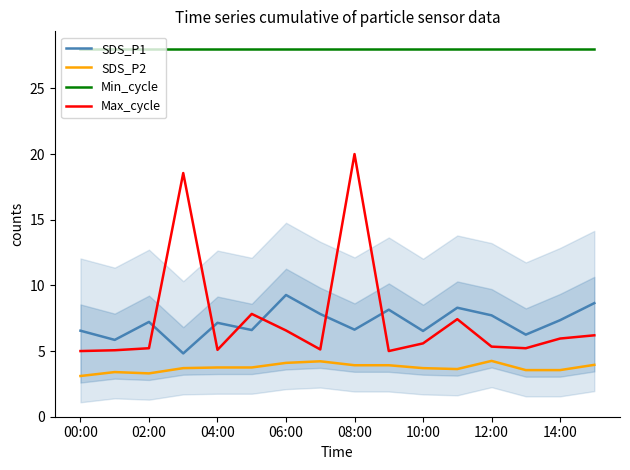

True or false: Max_cycle and SDS_P2 cross at least once.

False